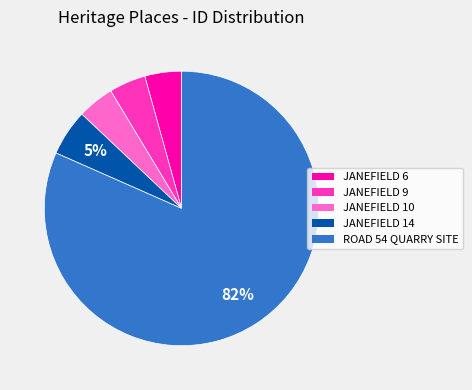

What is the largest slice in the pie chart?

ROAD 54 QUARRY SITE